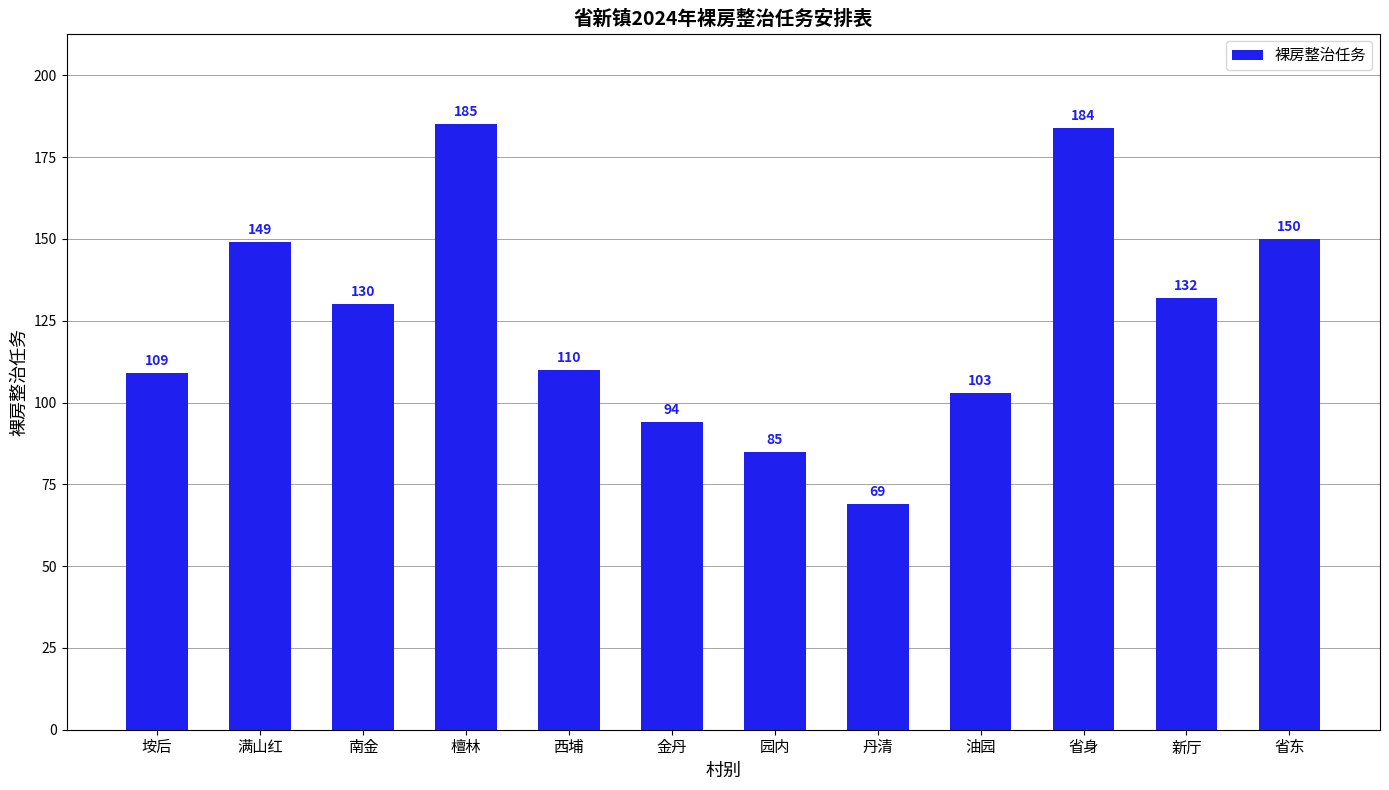

Where does the data first go above 130?

满山红